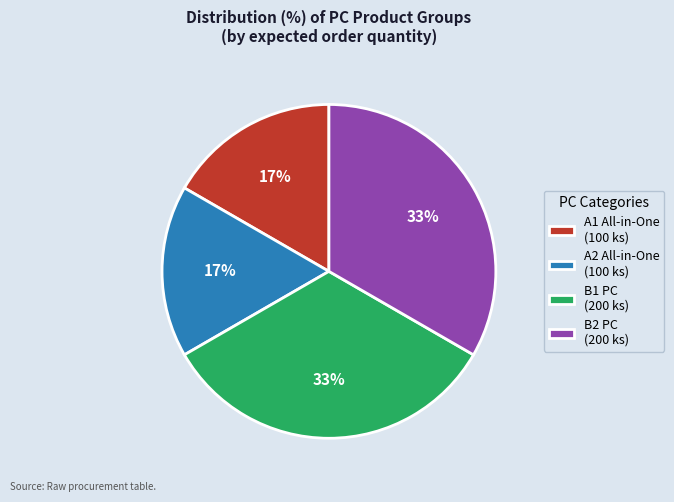

Count the number of slices in the pie.

4